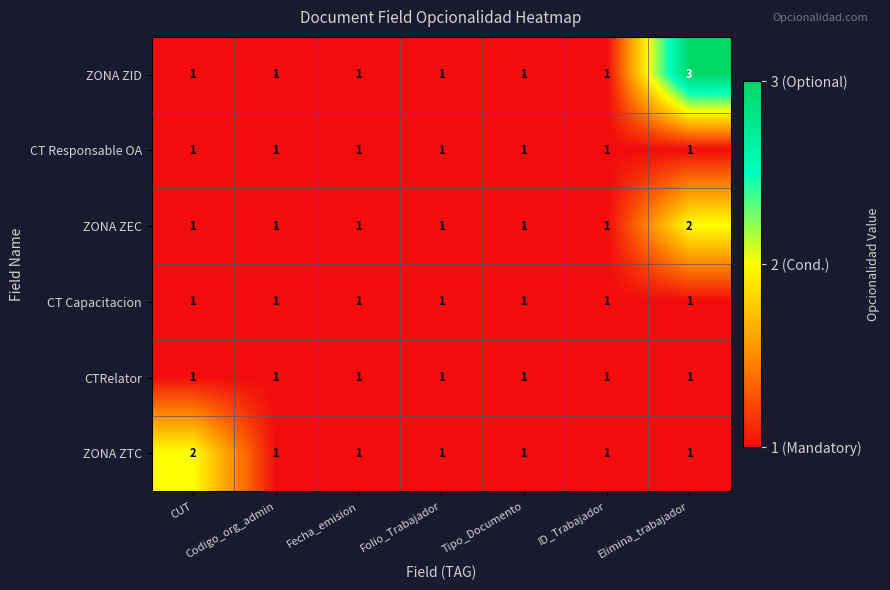

Count the ZONA ZTC values in the range 1 to 2.

7